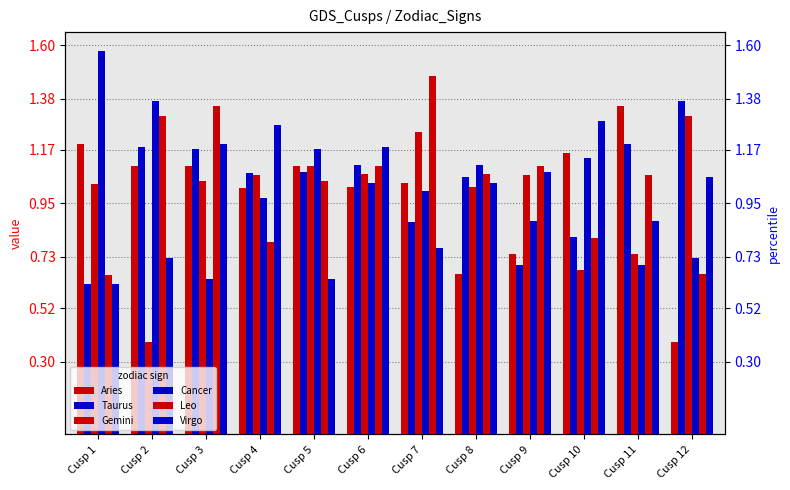

The Aries series shows 1.2 at Cusp 10. True or false?

True